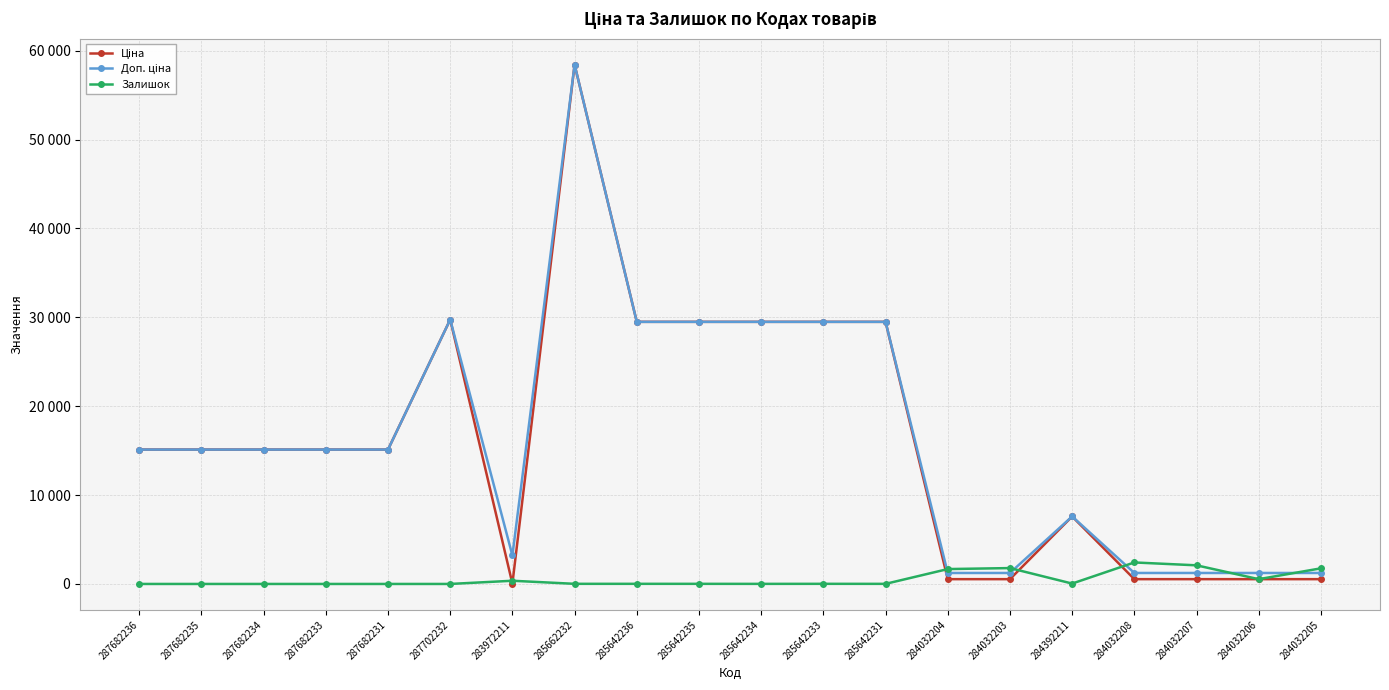

After their last crossing, which series has the higher values: Залишок or Доп. ціна?

Залишок